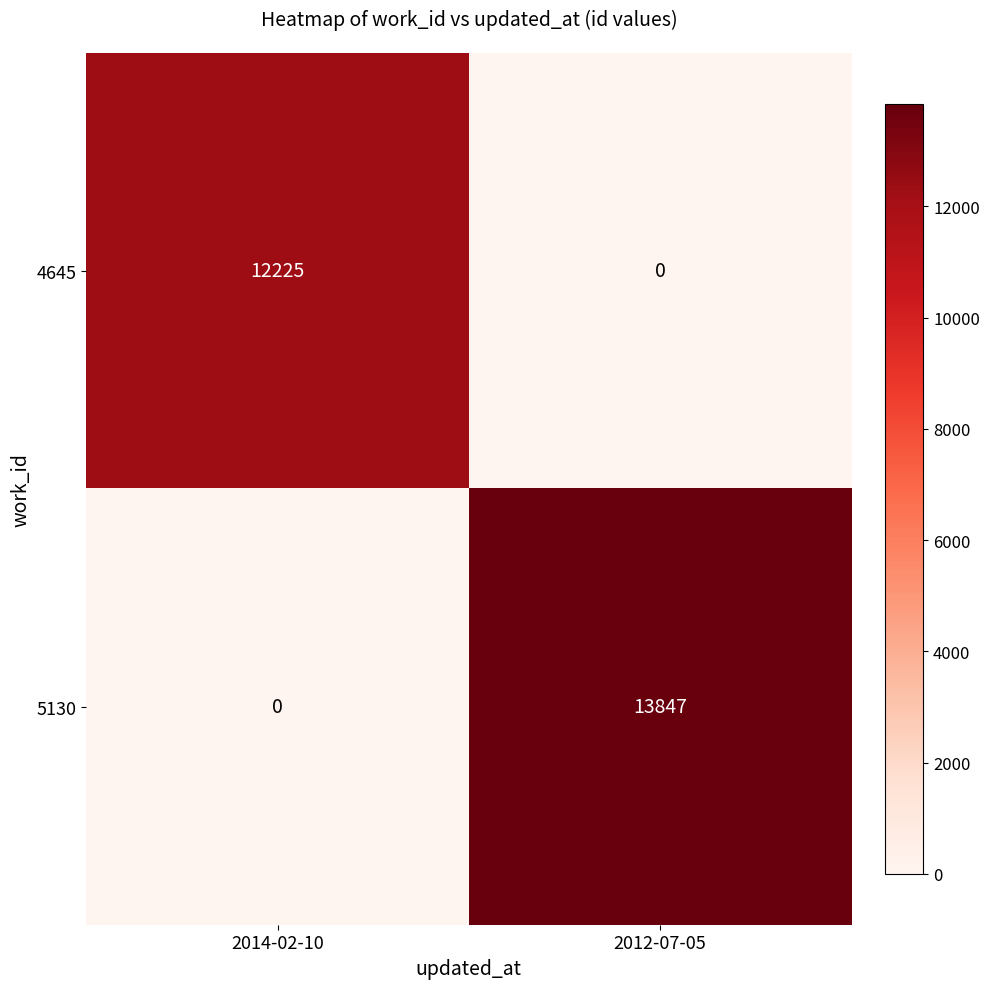

True or false: 4645 has a value of 0 at 2012-07-05.

True